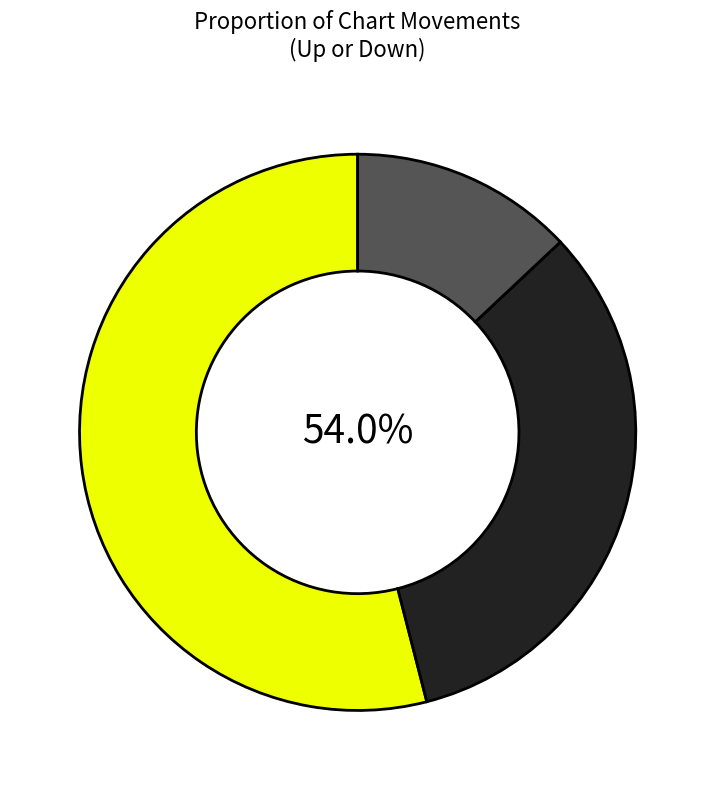

Does down account for over 50% of the chart?

No